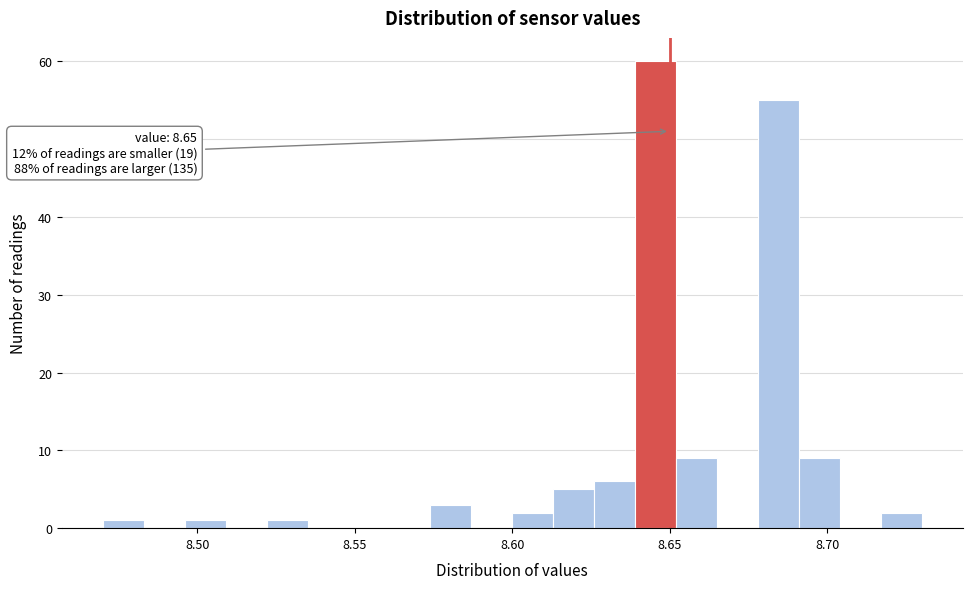

Read against the x-axis, roughly where is the centre of the tallest bar?

8.645